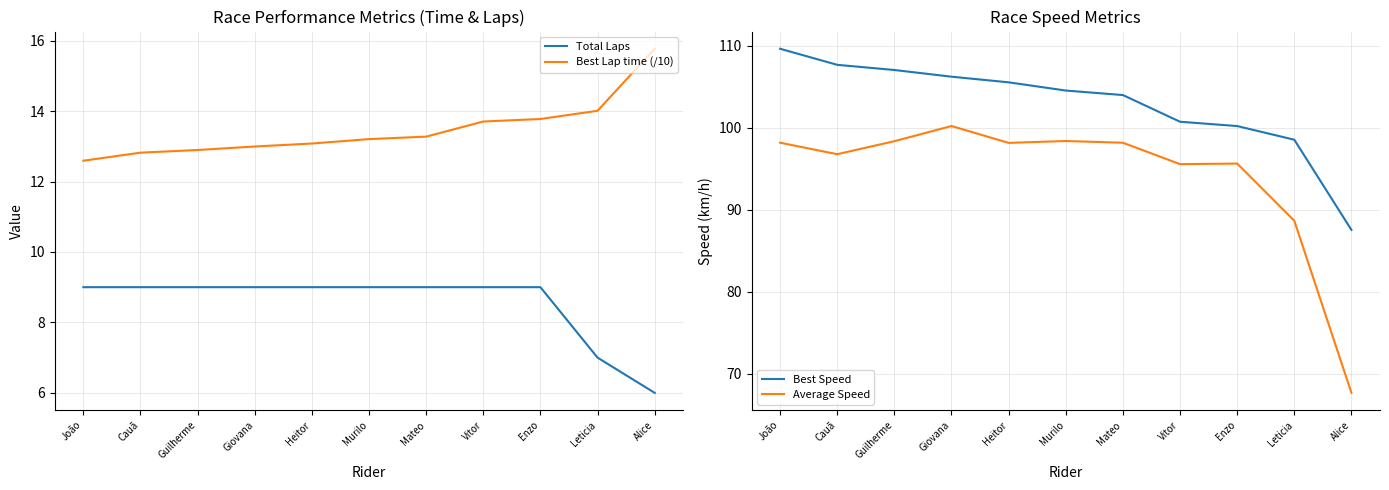

How many data points in Average Speed are less than 98?

5